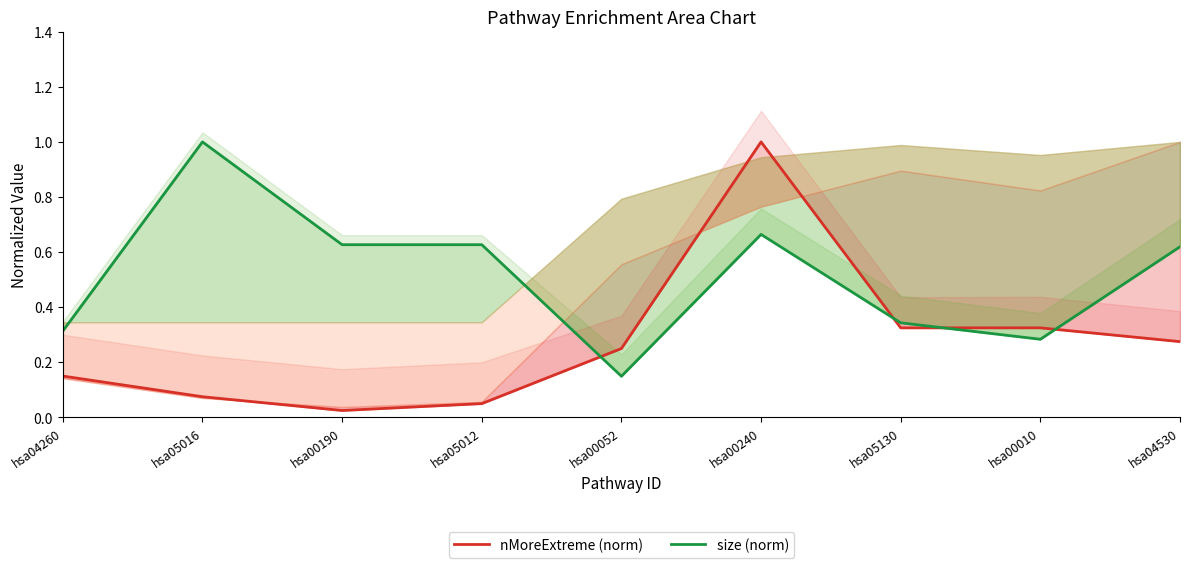

What is the label of the 7th point from the right?

hsa00190